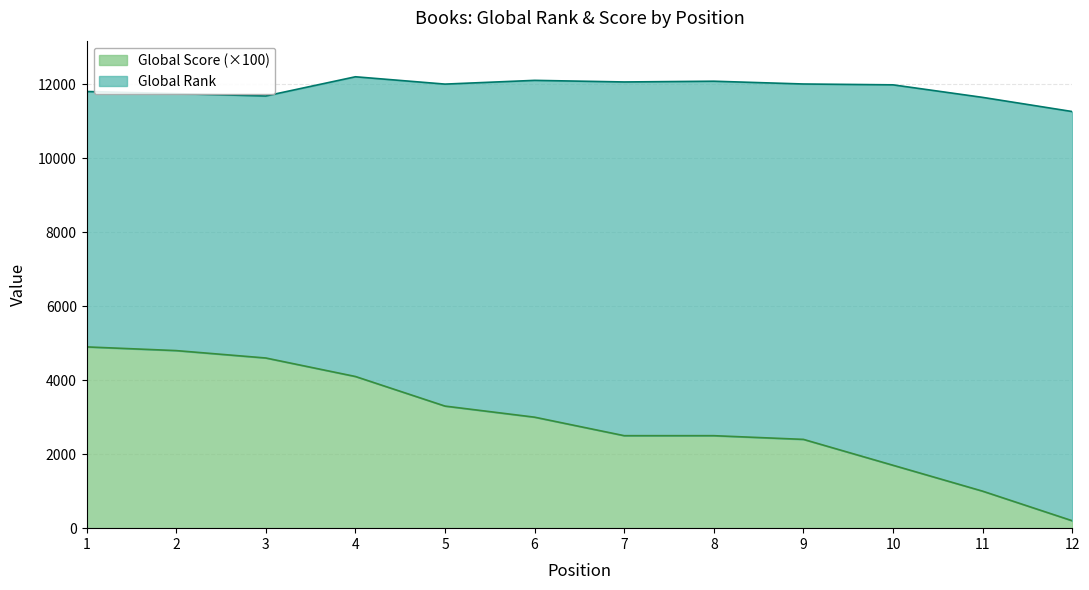

What is the change in value from 5 to 8?

-800